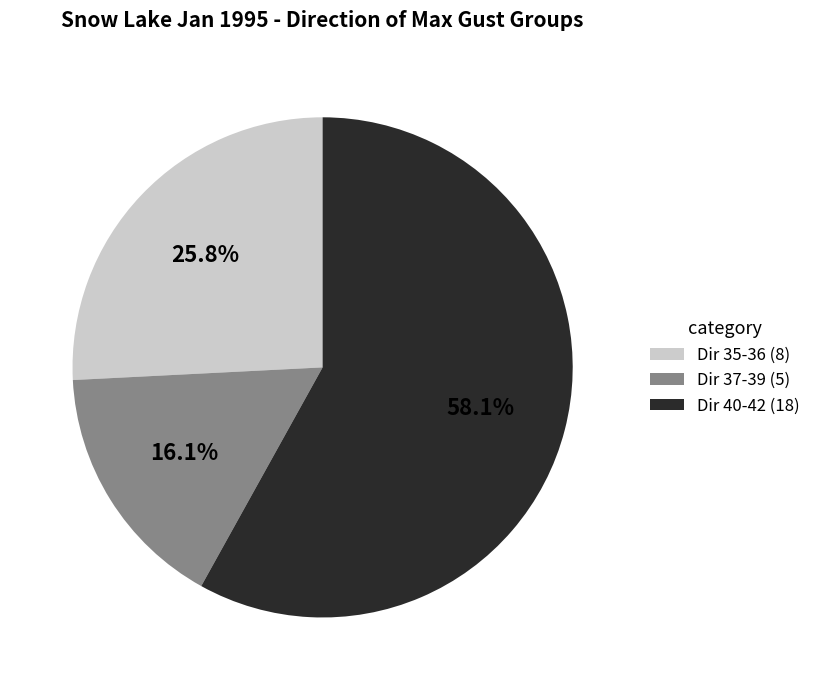

Count the number of slices in the pie.

3